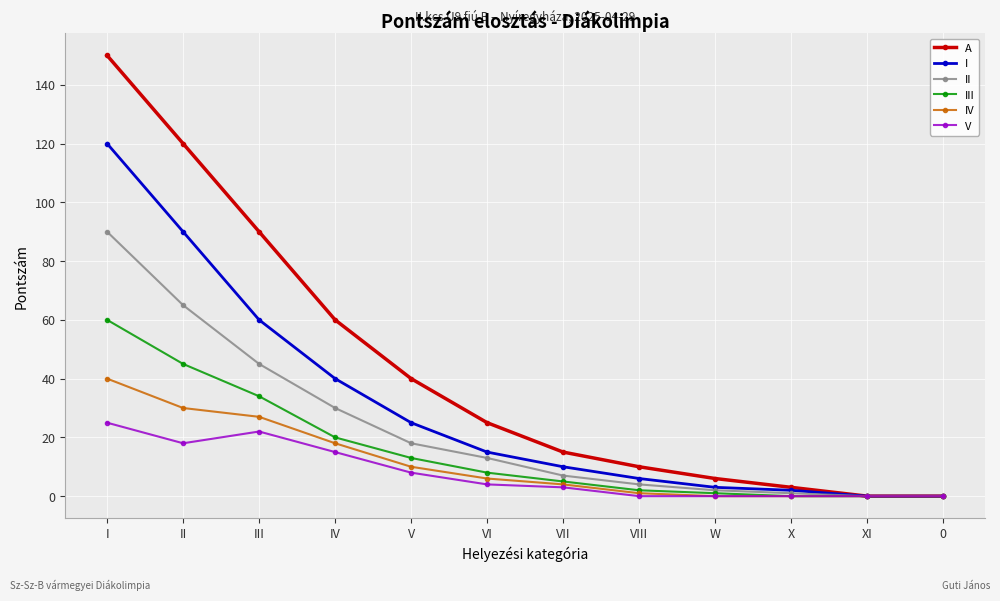

What is the average value of the IV series?

11